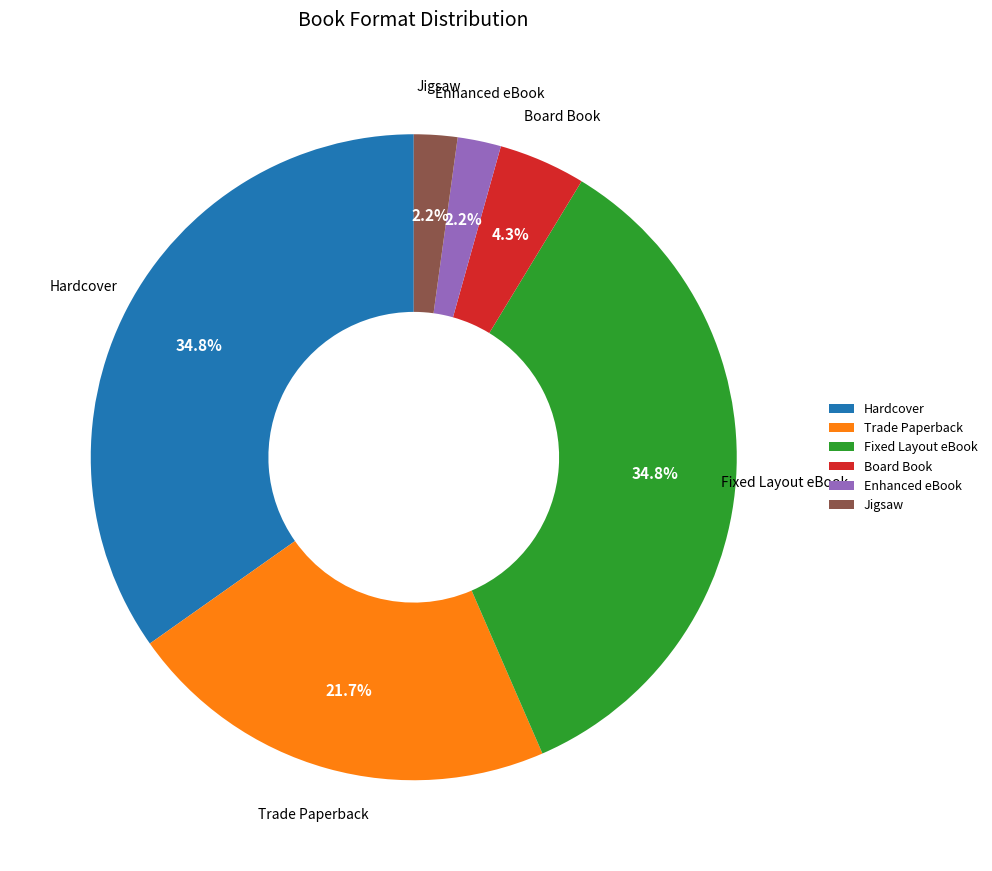

The Hardcover slice represents 35% of the pie. True or false?

True